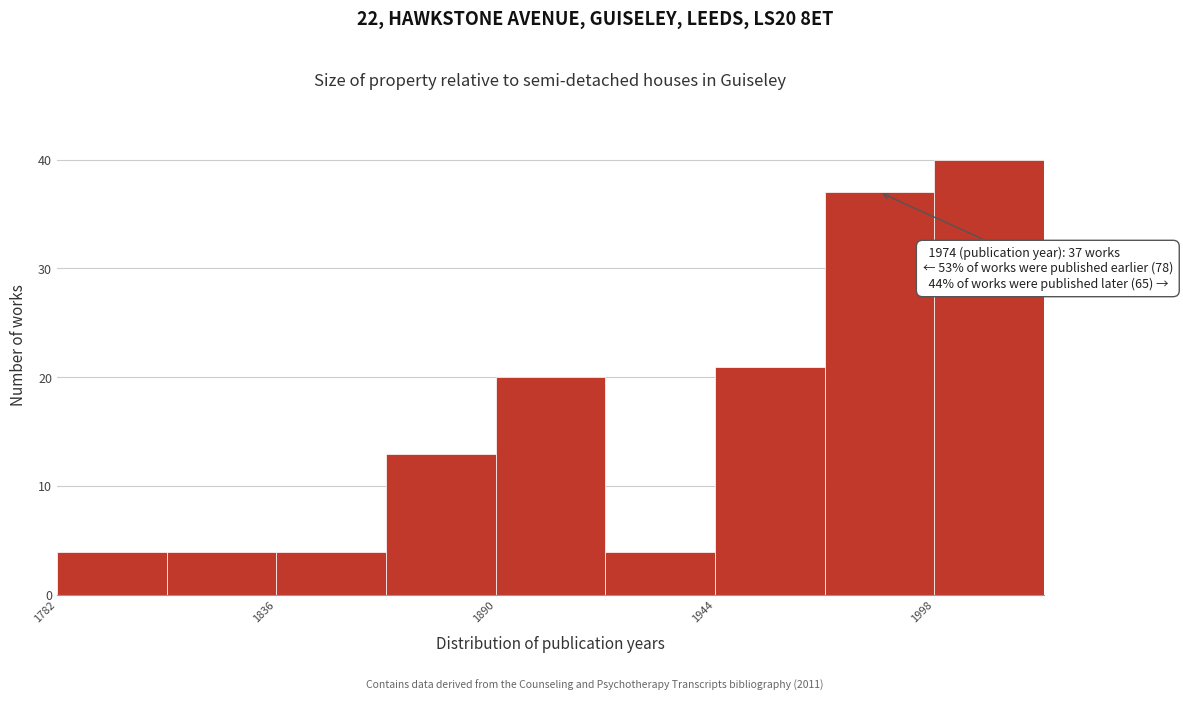

Around what value on the x-axis is the tallest bar? Give the approximate position of its centre, as read against the axis.

2010